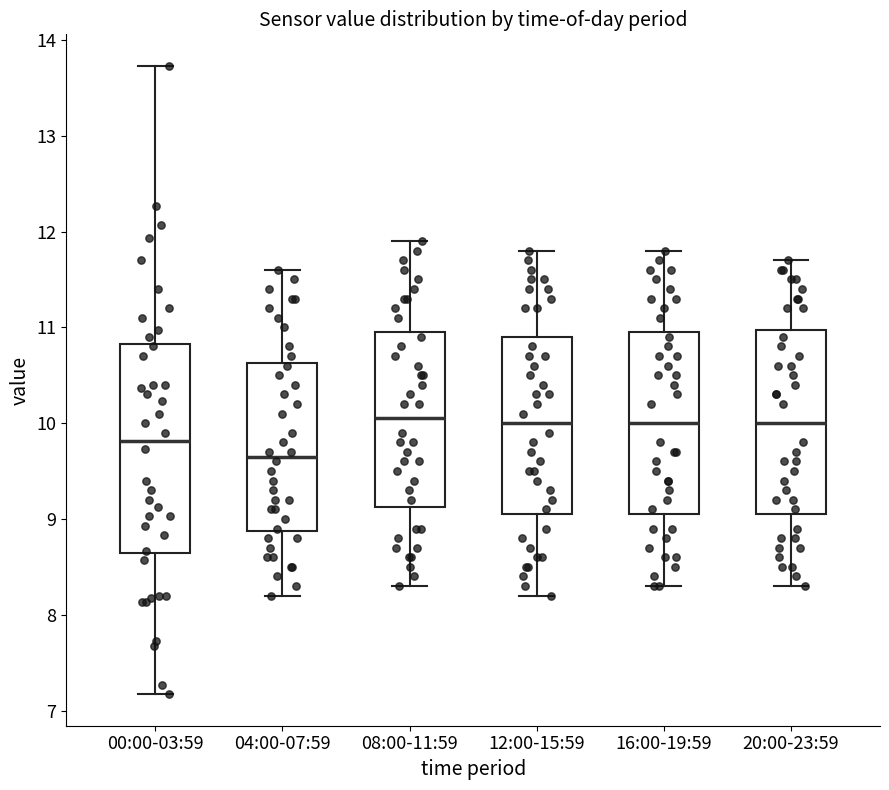

Reading left to right, transcribe this box plot: for each box, give where its median line is, the range the box spans, and where its two whiskers end, as read against the y-axis. The values are not printed on the chart, so give them approximately, as read against the axis.

00:00-03:59: median 9.8, box 8.6 to 10.8, whiskers 7.2 to 13.7
04:00-07:59: median 9.7, box 8.9 to 10.6, whiskers 8.2 to 11.6
08:00-11:59: median 10.1, box 9.1 to 11.0, whiskers 8.3 to 11.9
12:00-15:59: median 10.0, box 9.1 to 10.9, whiskers 8.2 to 11.8
16:00-19:59: median 10.0, box 9.1 to 11.0, whiskers 8.3 to 11.8
20:00-23:59: median 10.0, box 9.1 to 11.0, whiskers 8.3 to 11.7